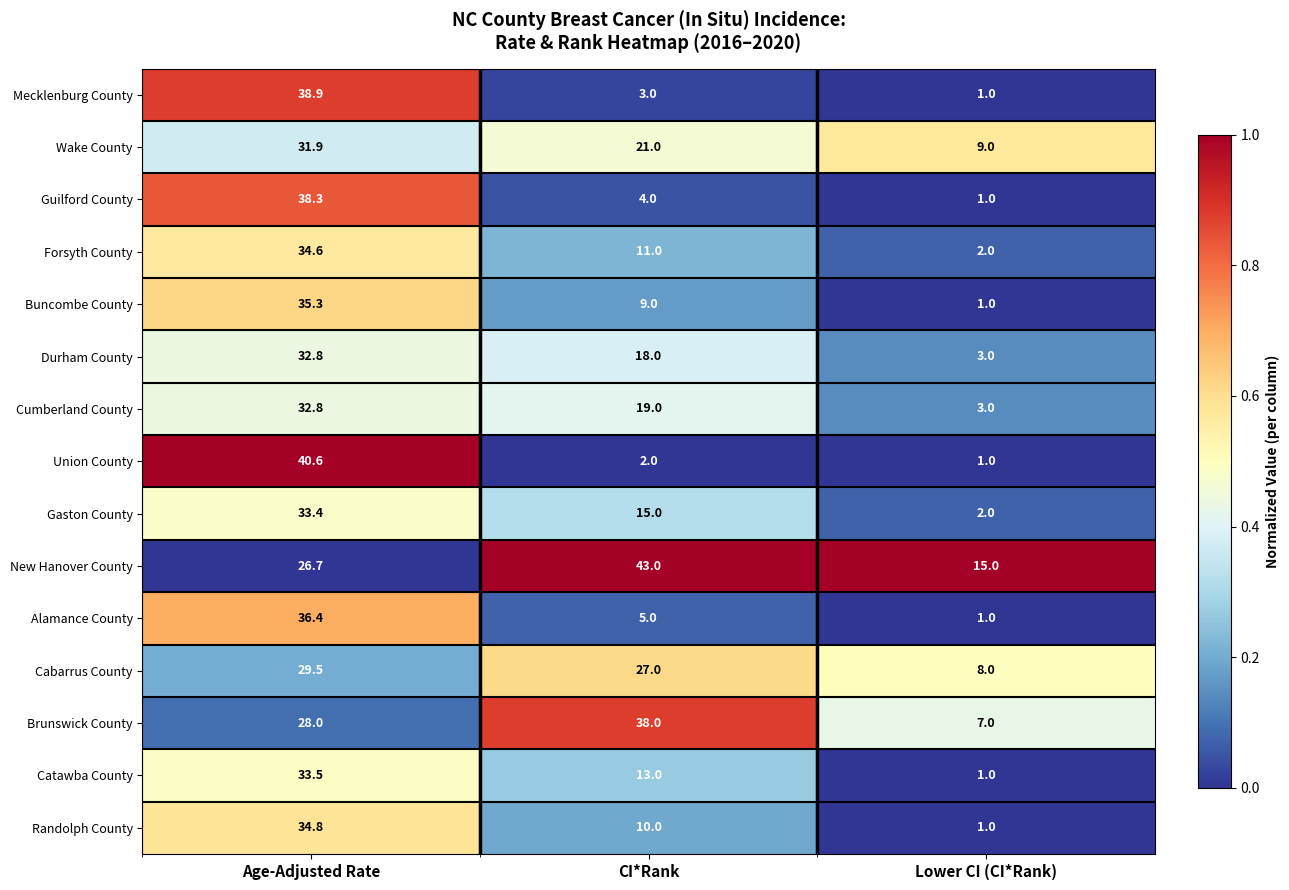

At which category does the chart reach its peak across all series?

CI*Rank